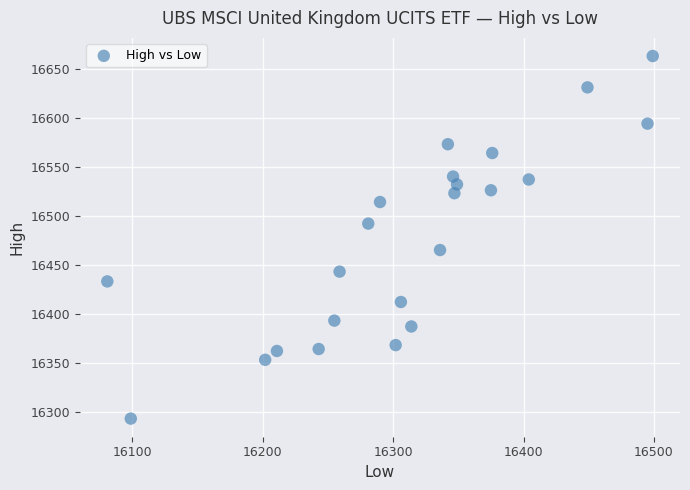

What is the range of X values (max minus min)?

418